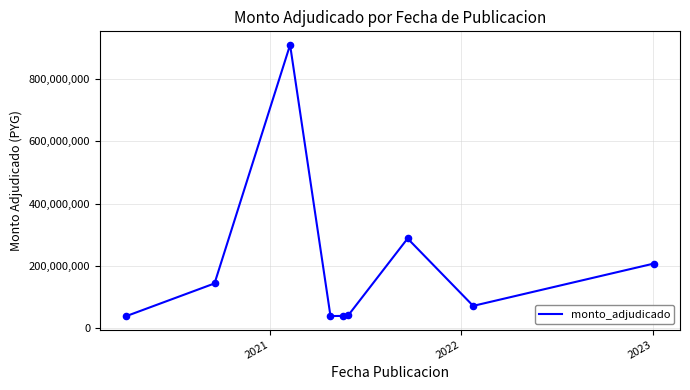

What is the smallest value displayed?

39360000